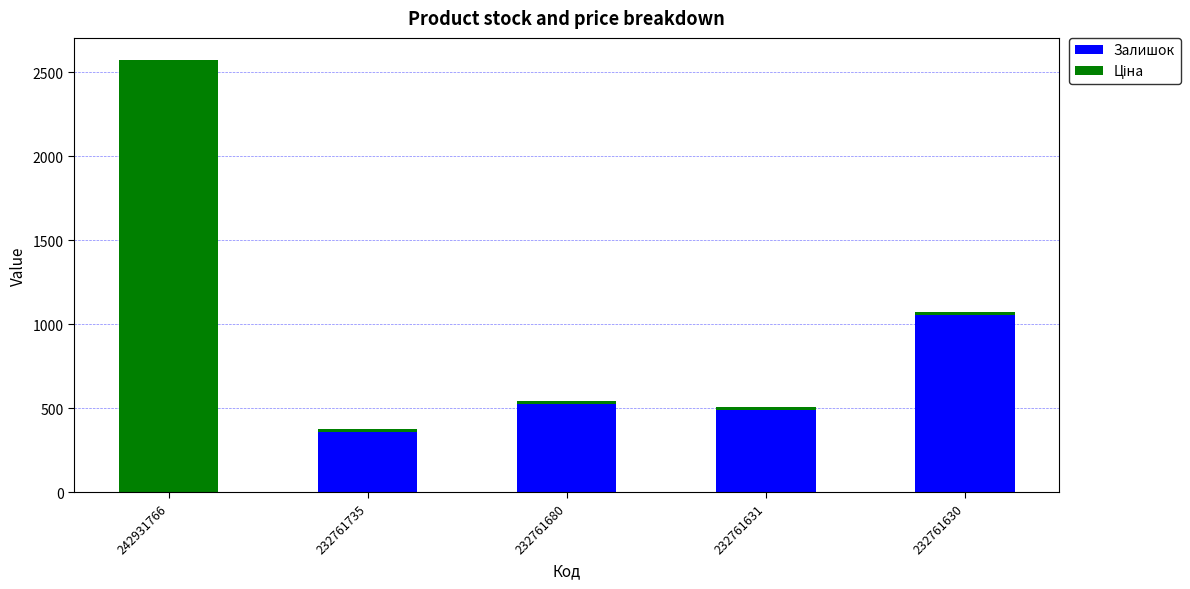

The value of Залишок at 232761631 is 289.0. True or false?

False